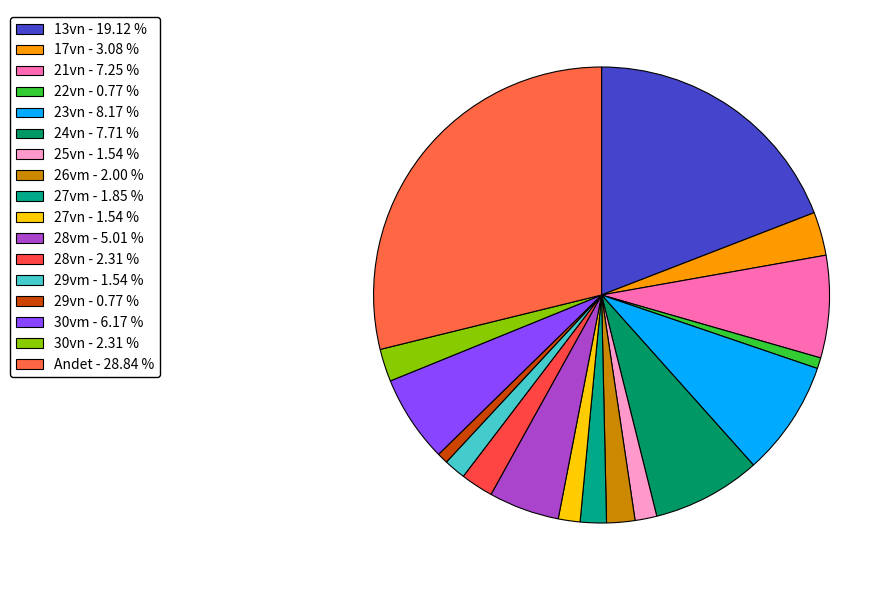

What percentage is the 23vn slice, to the nearest percent?

8%